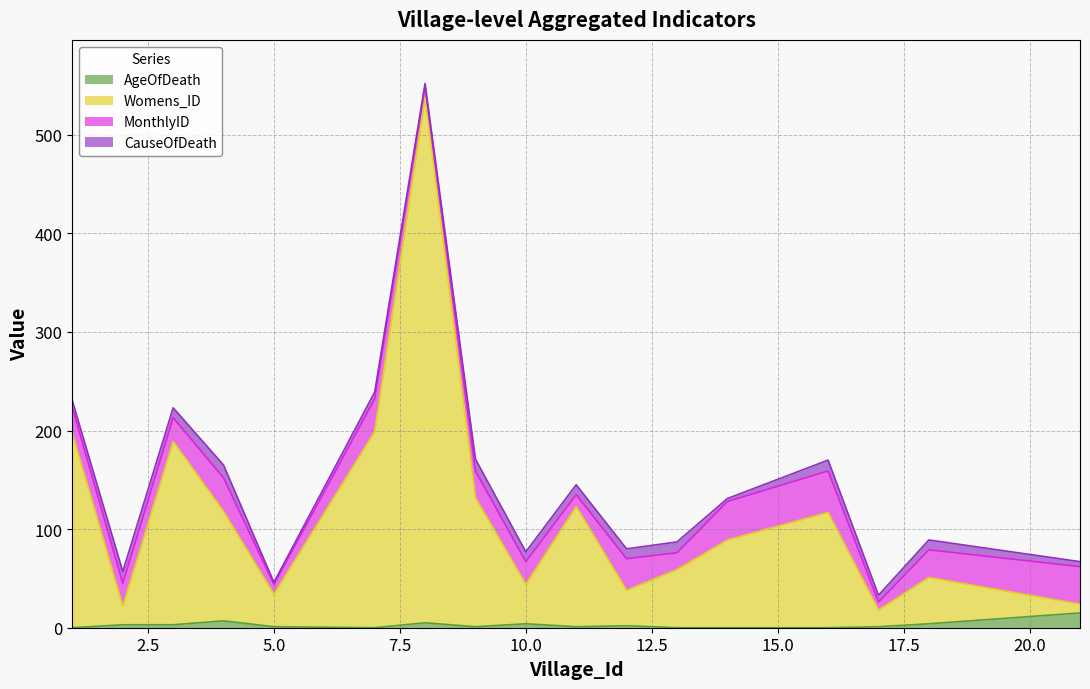

What is the difference between the second highest and second lowest values in the AgeOfDeath series?

7